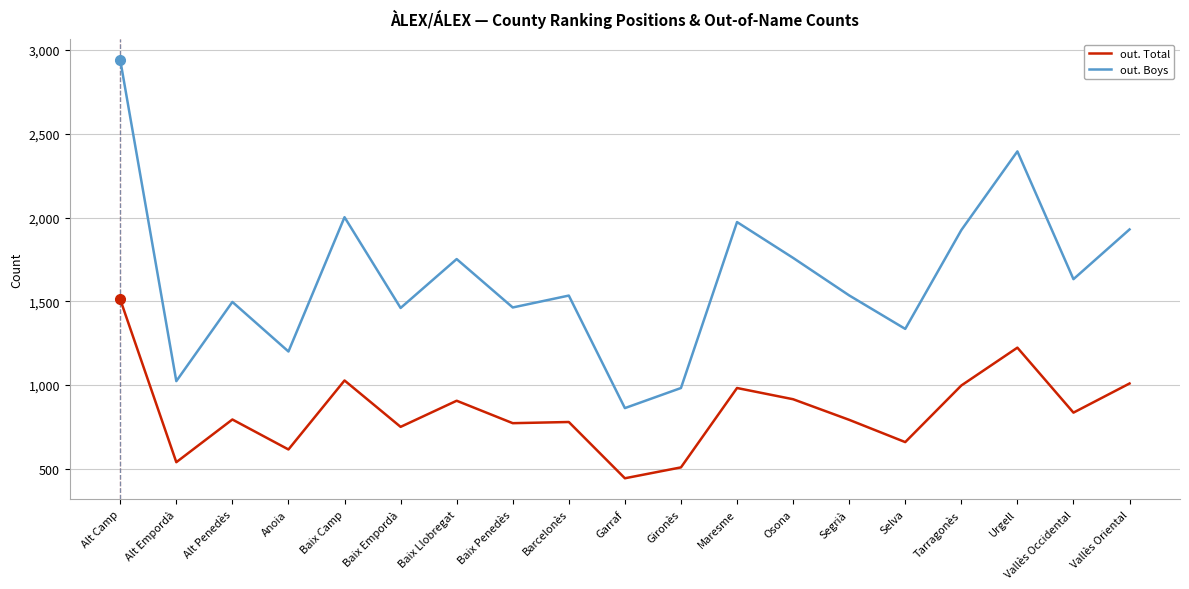

Rank the series by their average value, from lowest to highest.

out. Total, out. Boys